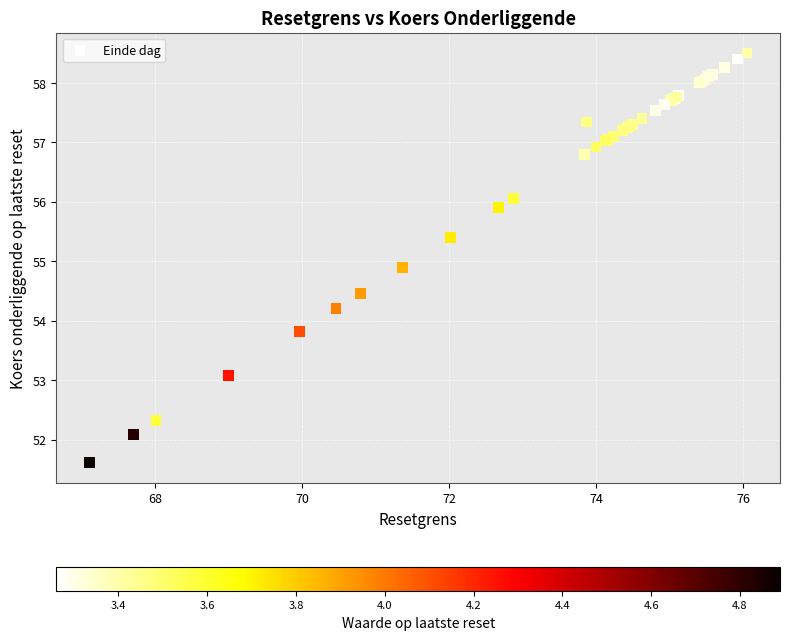

What Y value in the scatter plot is closest to 55?

54.9